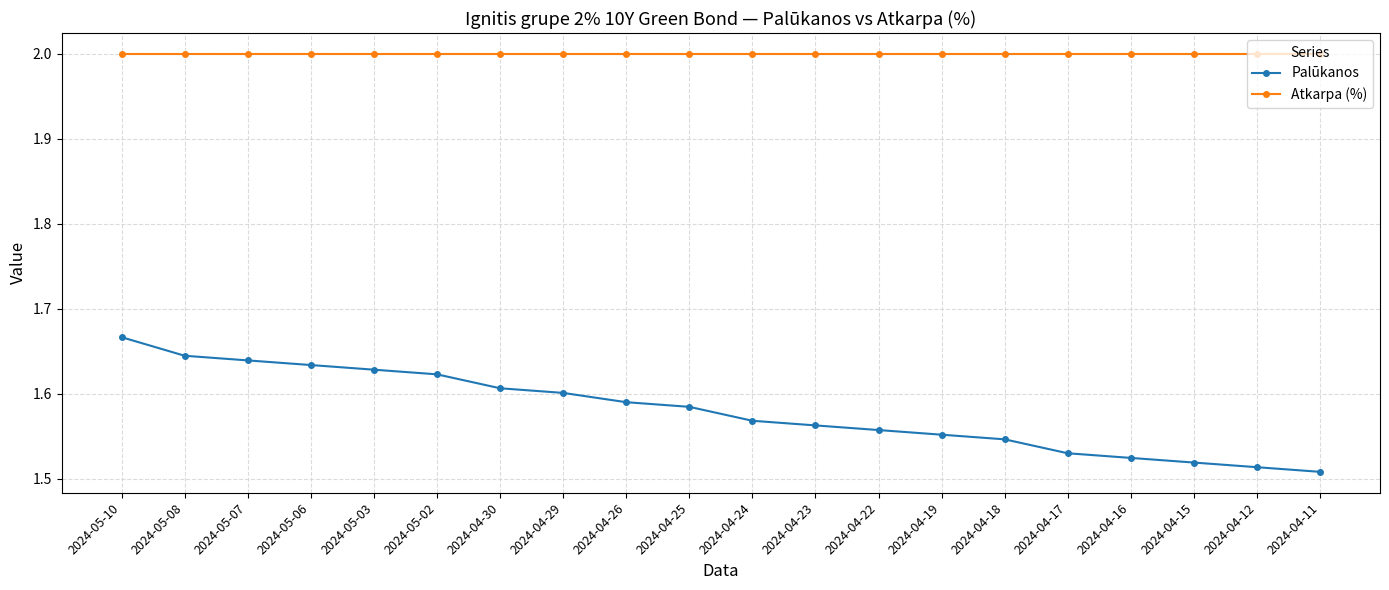

True or false: Palūkanos has a value of 1.6 at 2024-05-02.

True